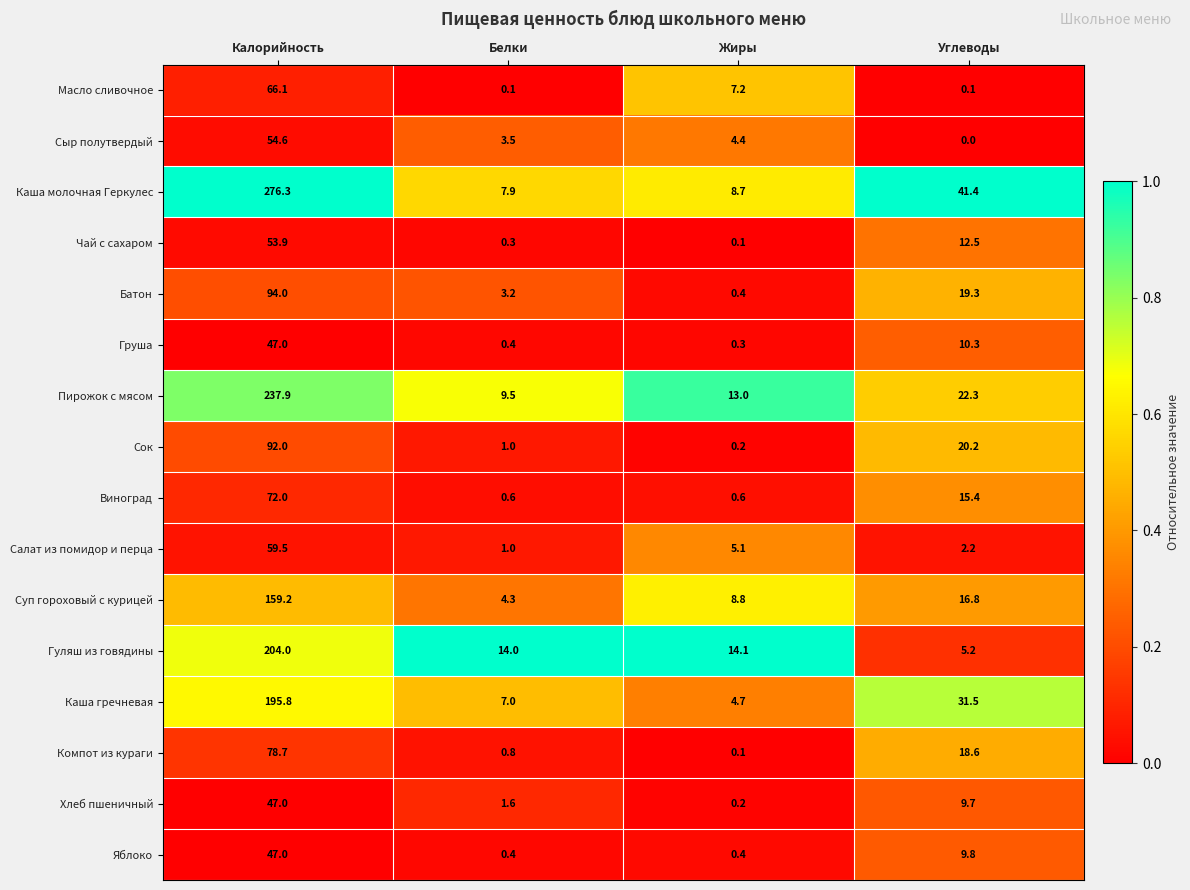

Between Калорийность and Углеводы, which series saw the biggest shift?

Каша молочная Геркулес